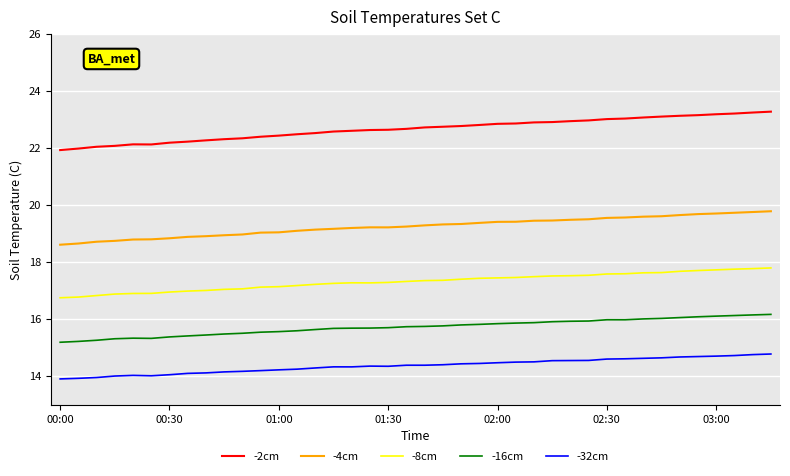

True or false: -8cm and -2cm cross at least once.

False